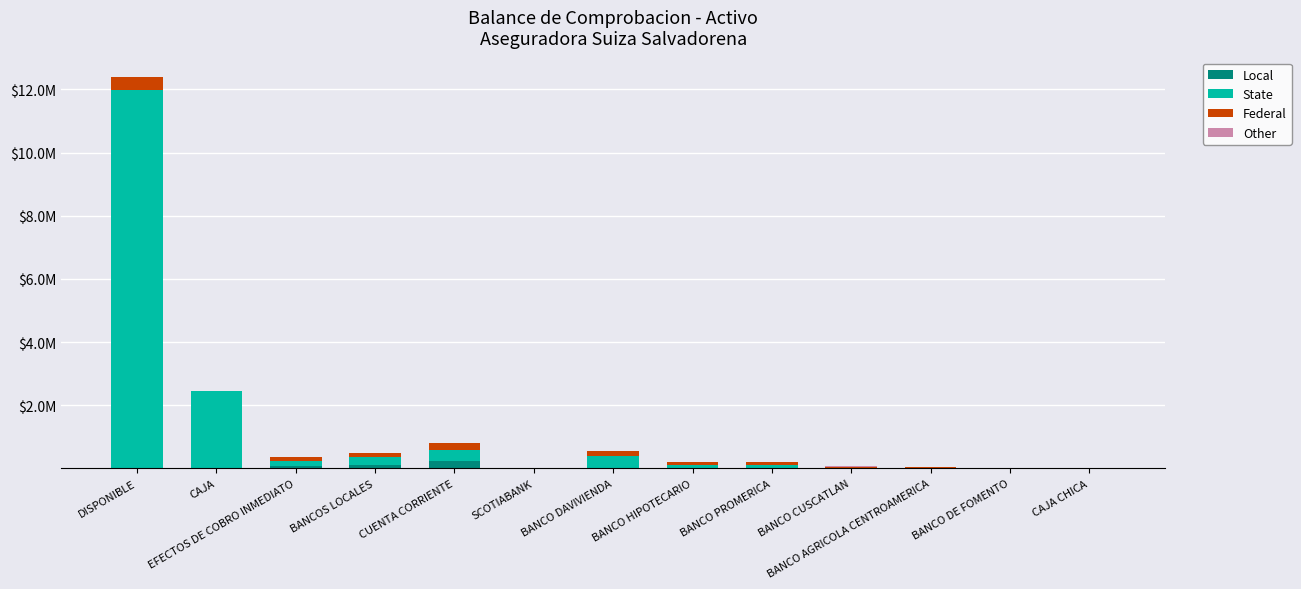

Are the bars grouped side by side (vs. stacked)?

No